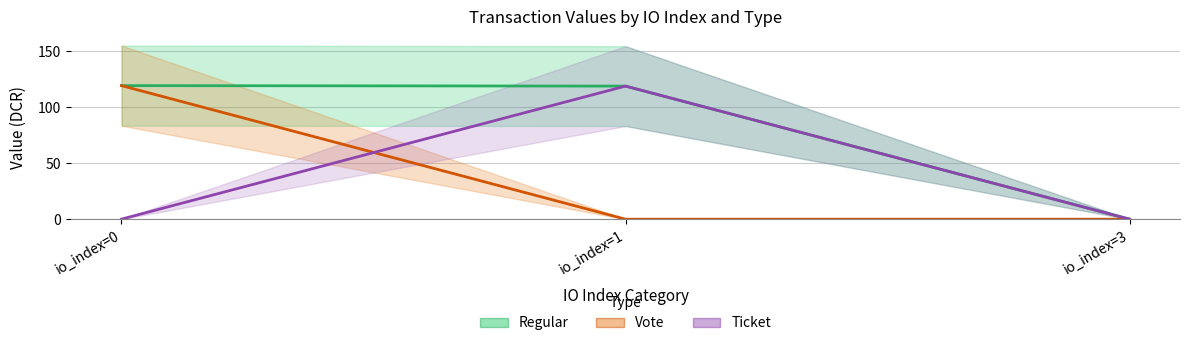

At which category does the chart reach its minimum across all series?

io_index=1